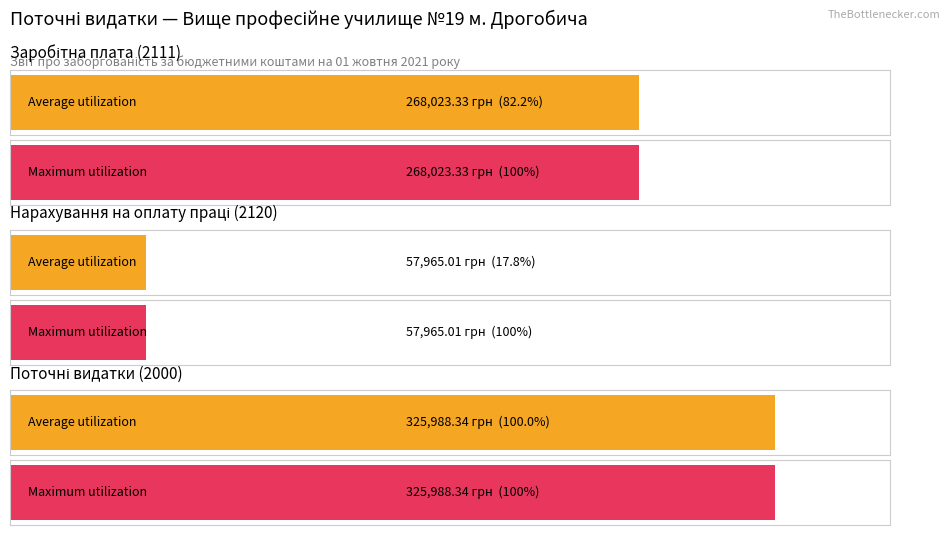

What is the difference between the maximum and minimum values in the Зареєстровані бюджетні зобов'язання series?

268023.3